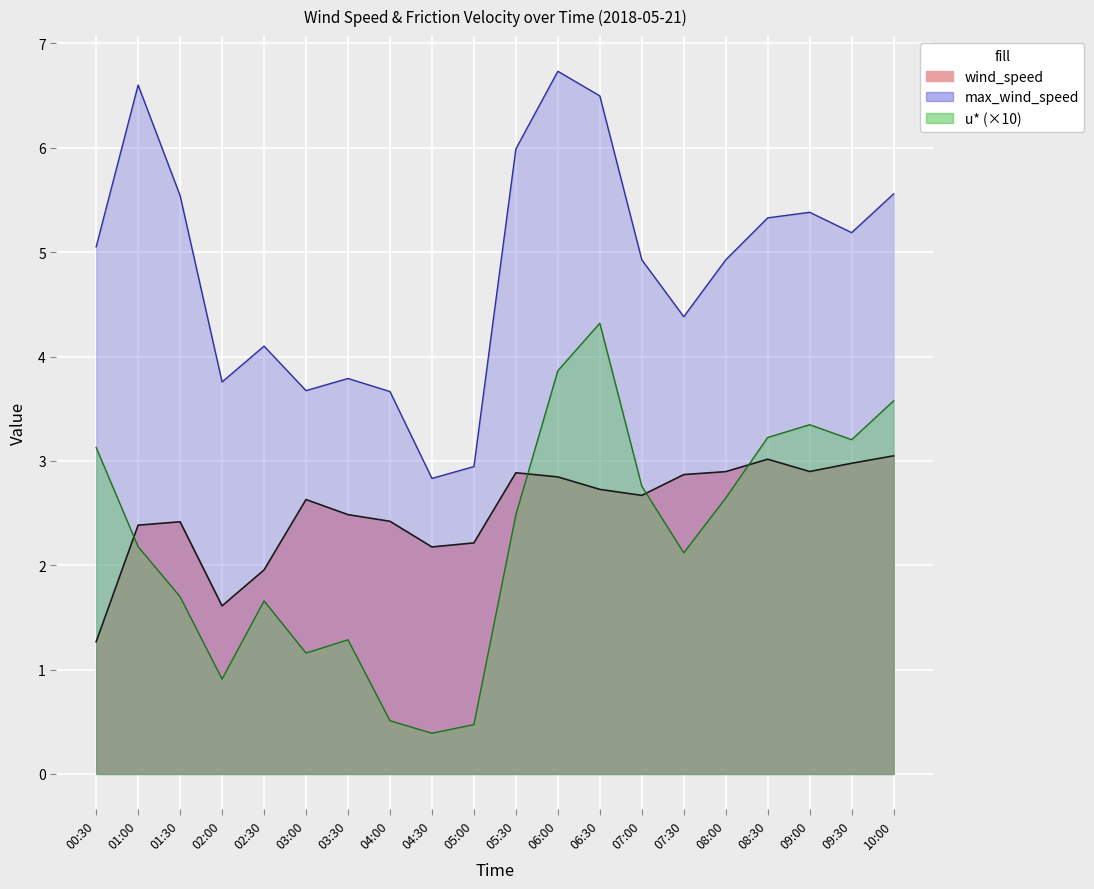

Where does the data first go above 2?

01:00